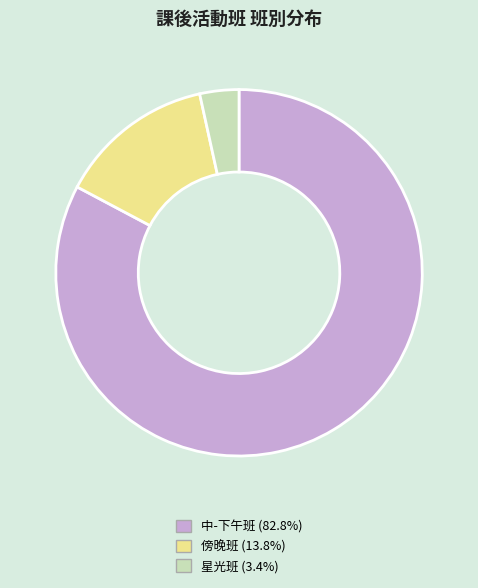

Which slice is the smallest?

星光班